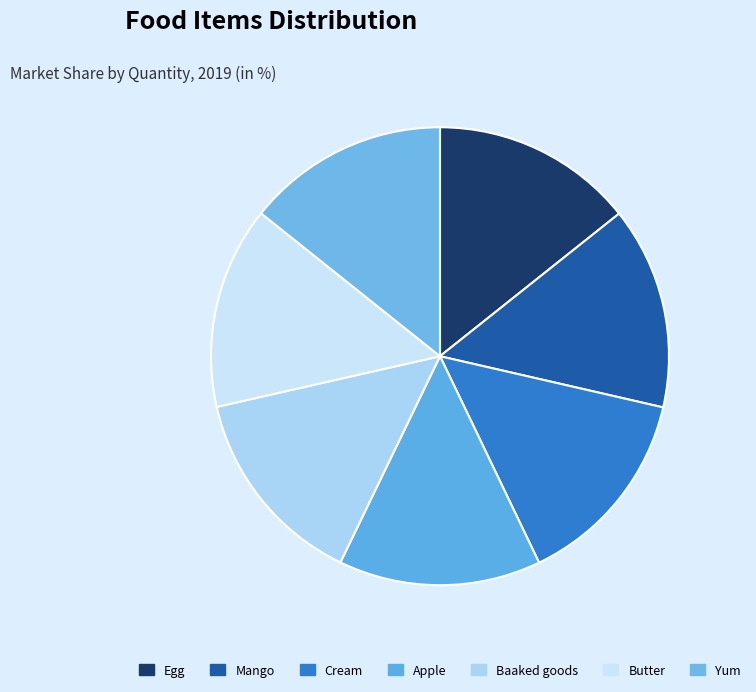

How many slices are in this pie chart?

7